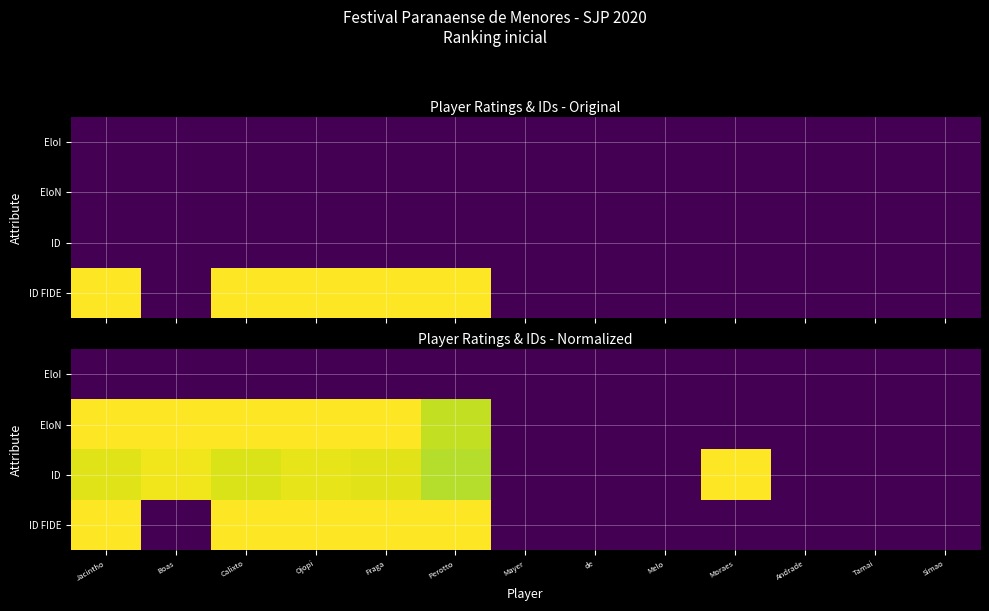

True or false: EloN has a value of -0.6 at Andrade.

False